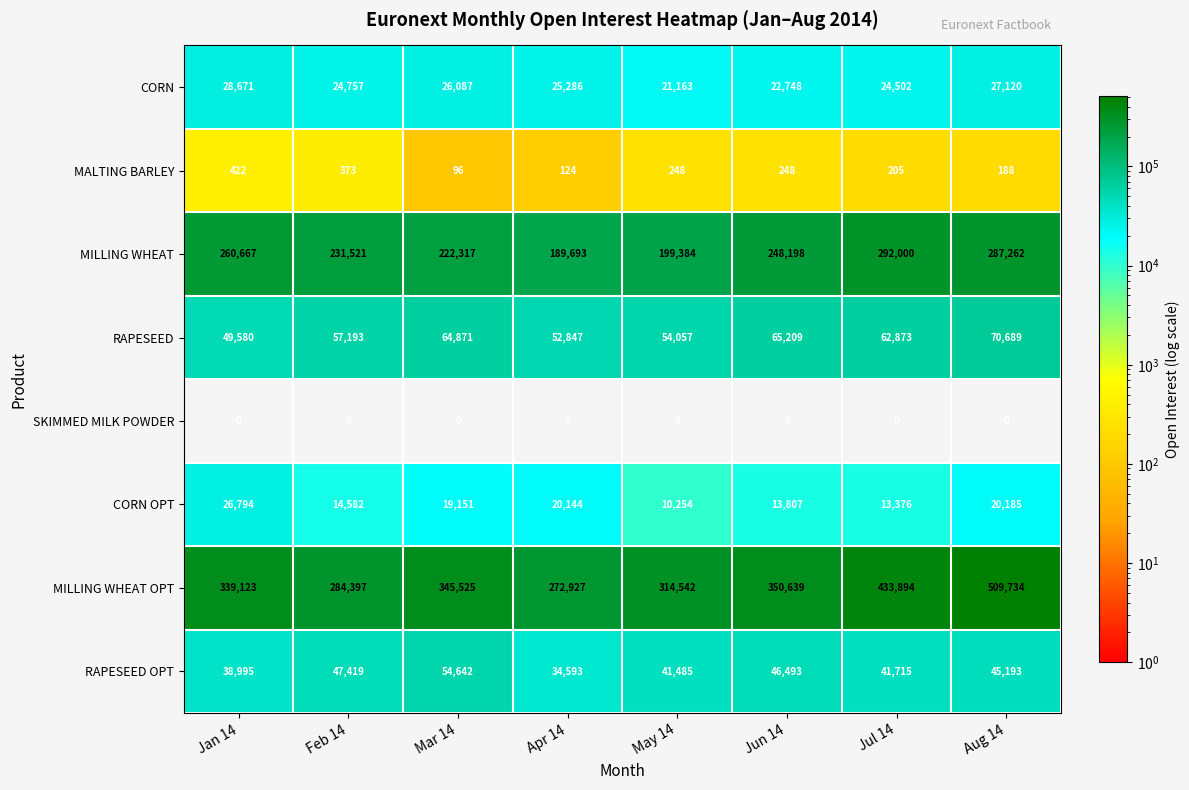

What is the sum of the RAPESEED values at Aug 14 and Mar 14?

135560